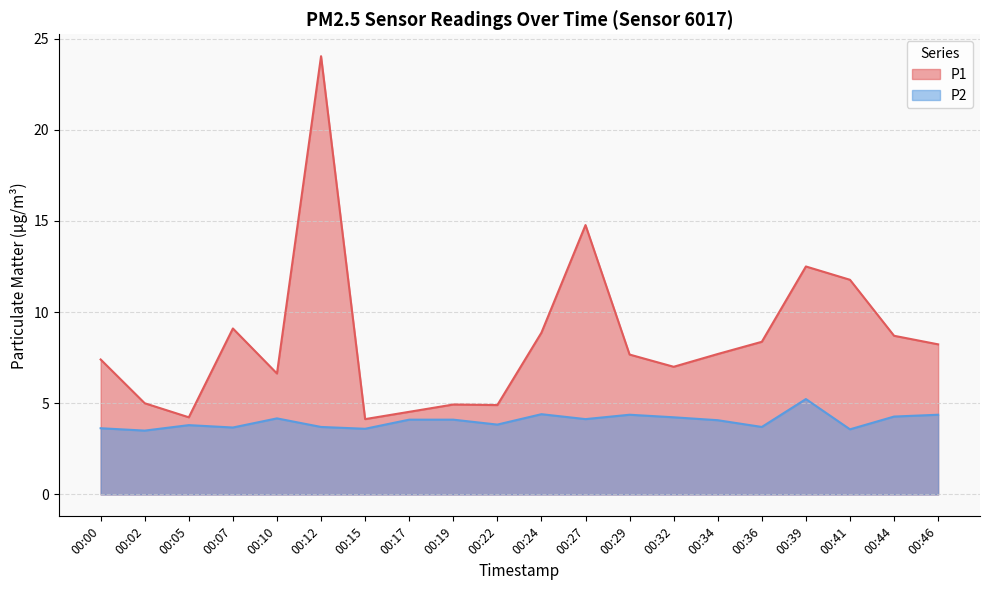

Which series has the largest range (max minus min)?

P1